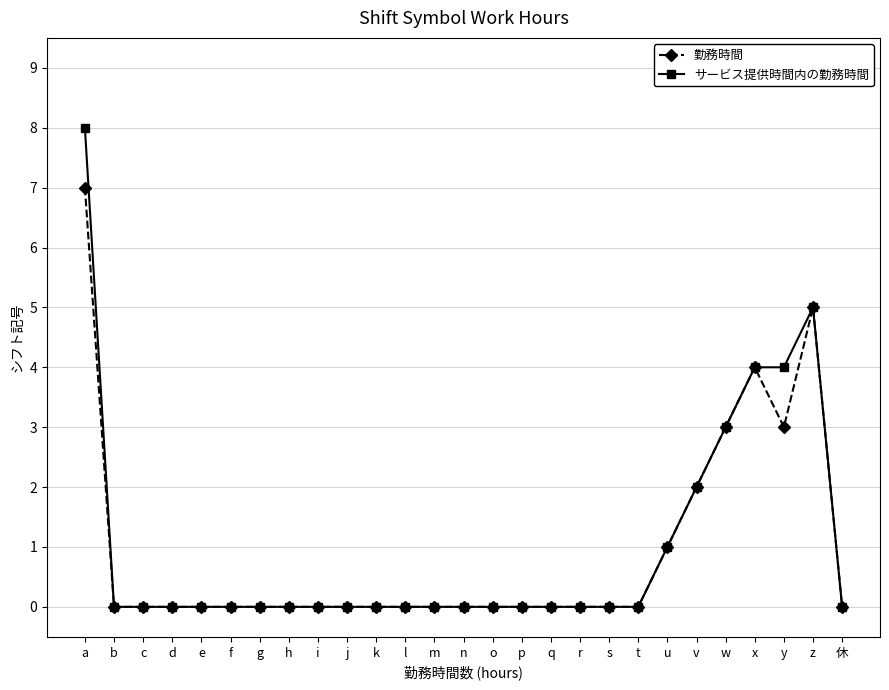

The 勤務時間 series shows -5 at j. True or false?

False